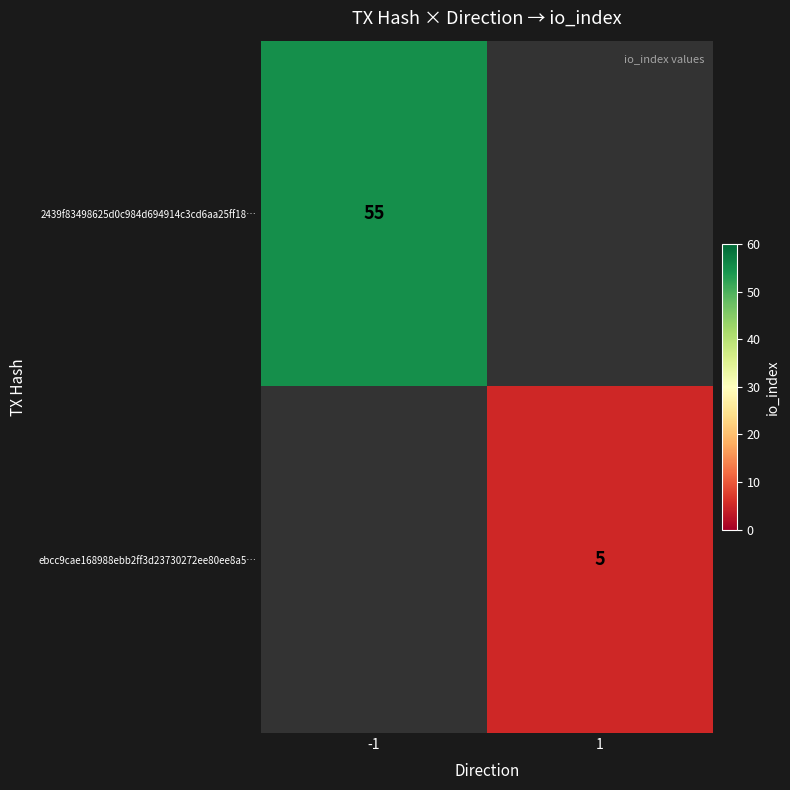

Is the value of 2439f83498625d0c984d694914c3cd6aa25ff18… at -1 greater than the value of ebcc9cae168988ebb2ff3d23730272ee80ee8a5… at 1?

Yes